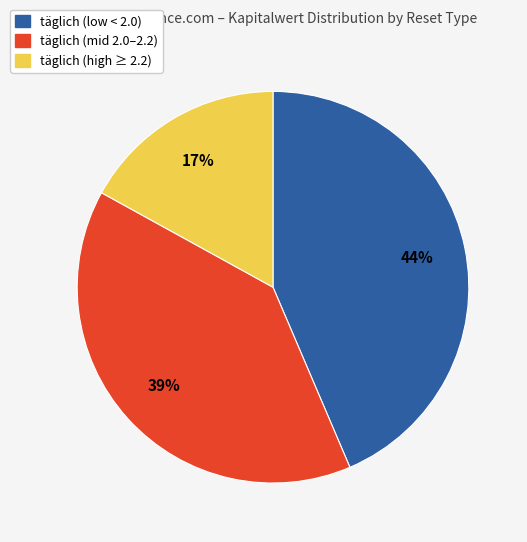

Combined, do täglich (mid 2.0–2.2) and täglich (low < 2.0) account for over 50%?

Yes